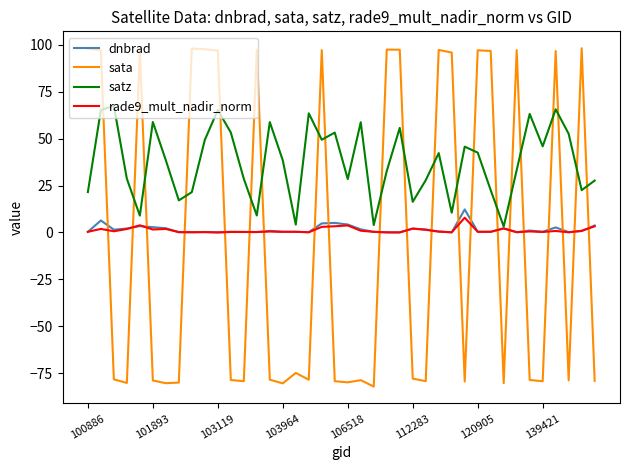

Which series ends up on top after the final intersection of rade9_mult_nadir_norm and sata?

rade9_mult_nadir_norm